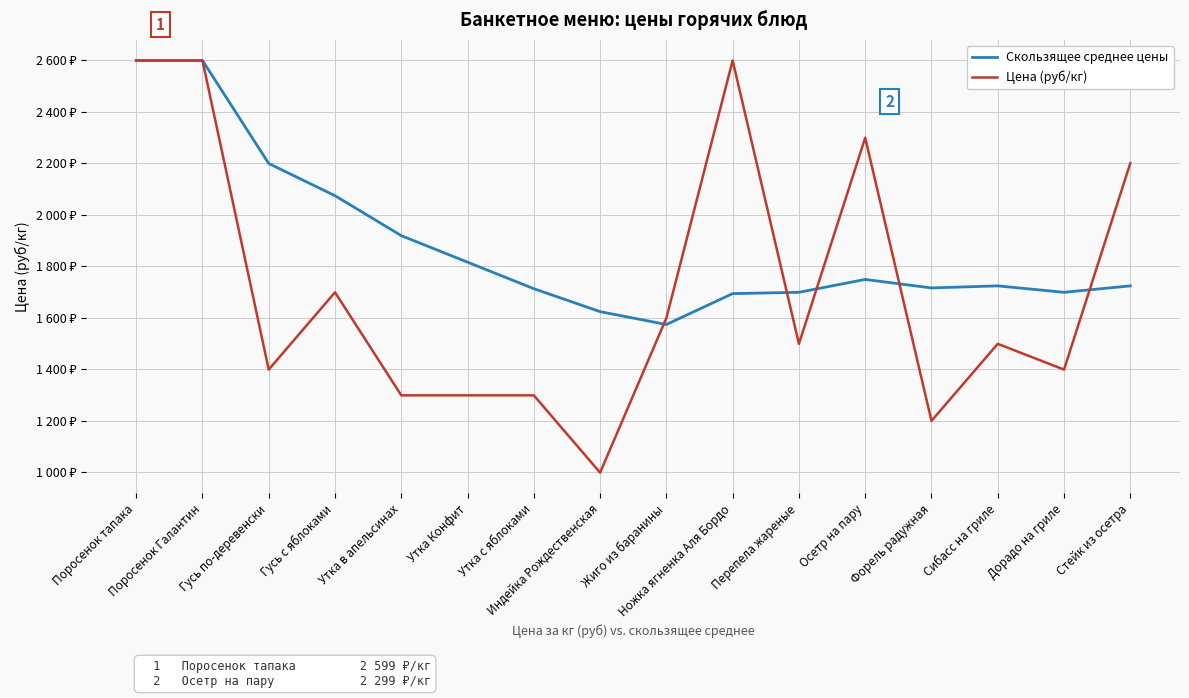

Which category has the highest value in the Скользящее среднее цены series?

Поросенок тапака